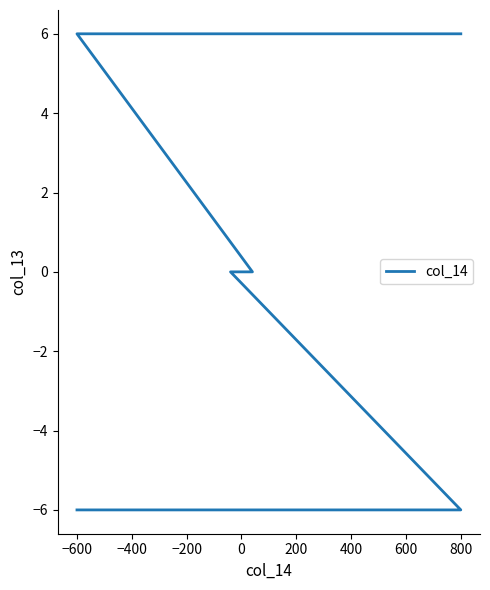

How many data points are above 0?

2